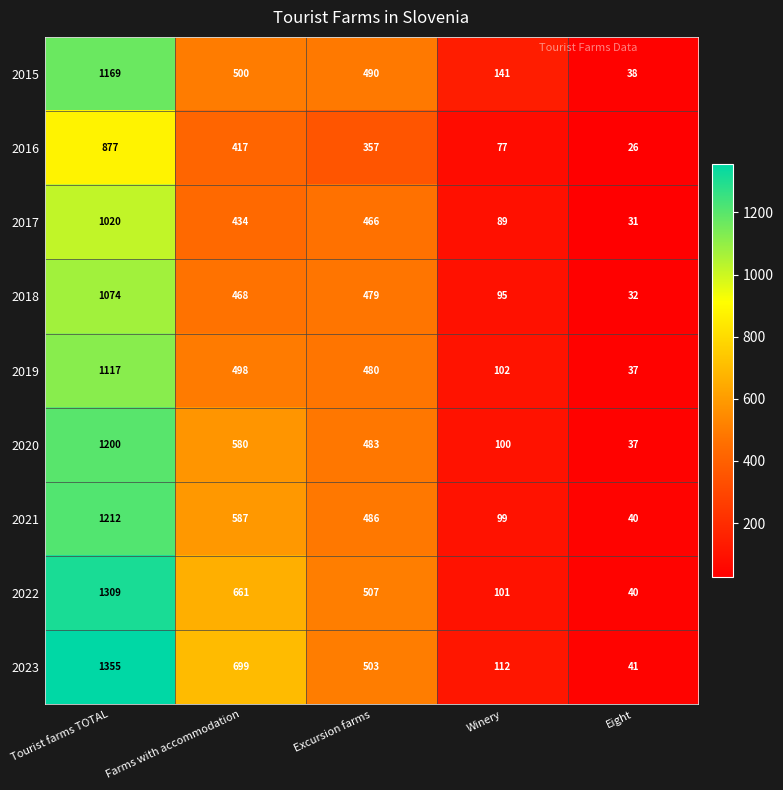

What is the greatest value displayed?

1355